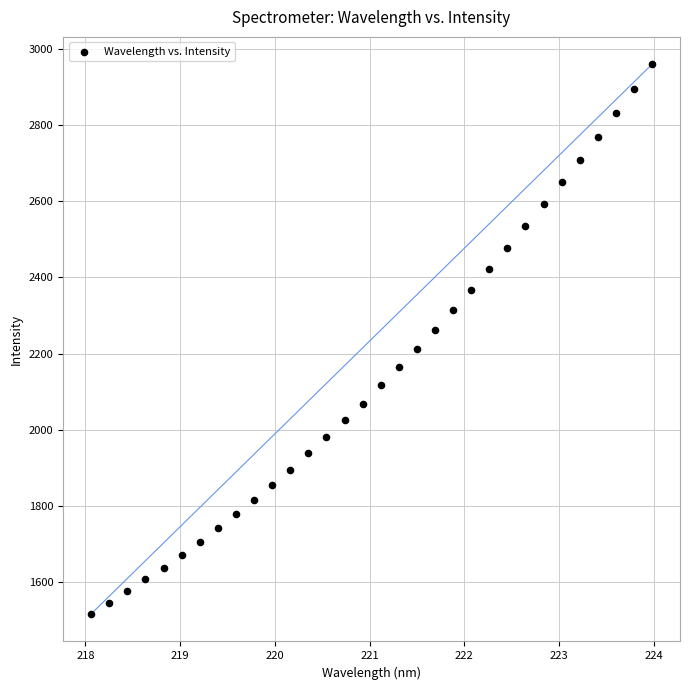

What is the range of Y values (max minus min)?

1445.1